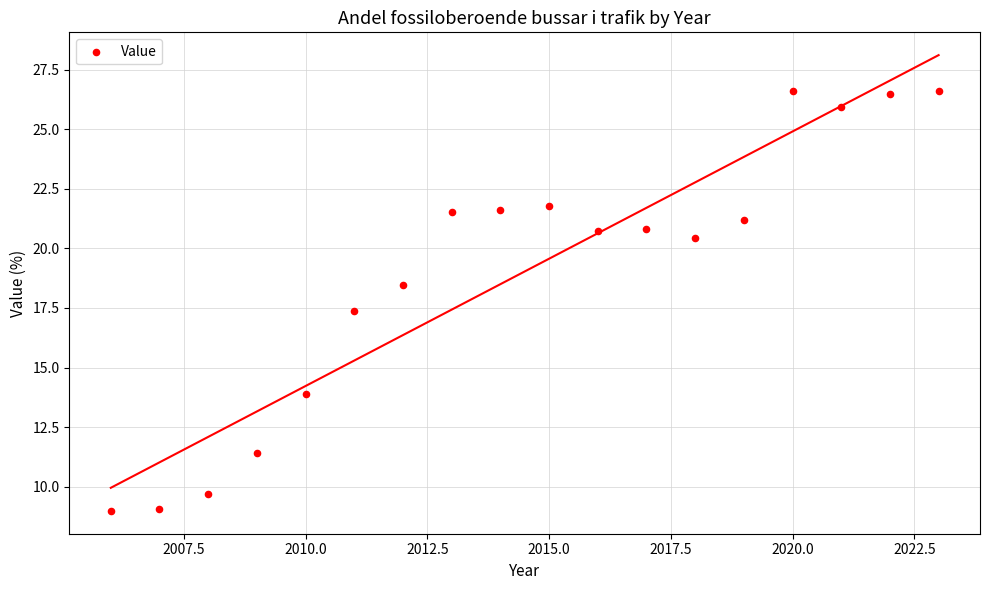

What is the range of X values (max minus min)?

17.0